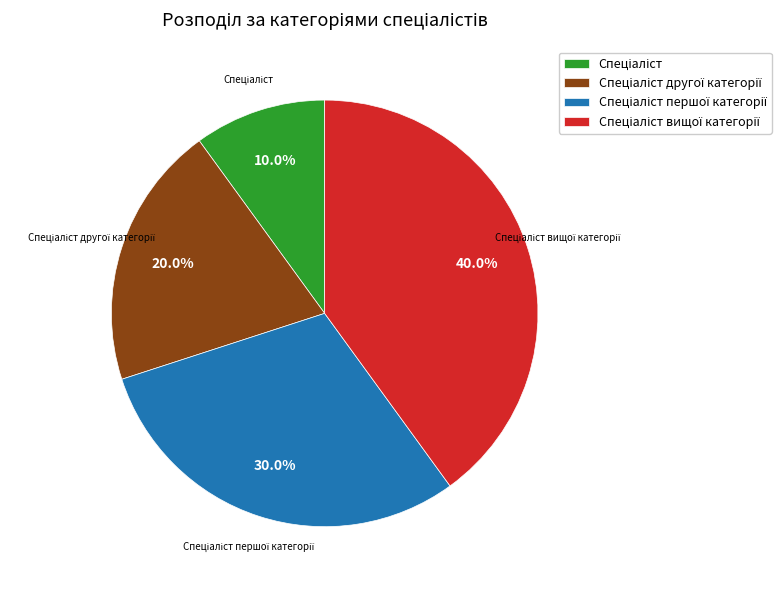

Does any single category account for the majority?

No